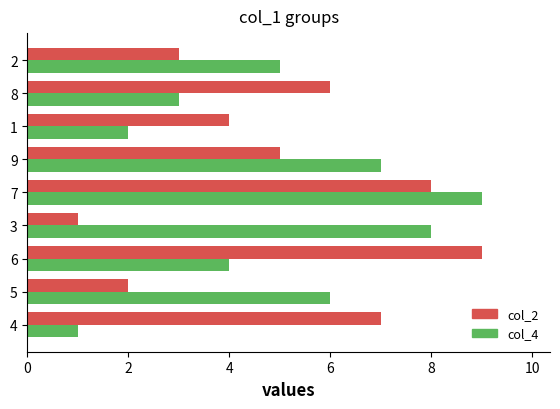

What is the difference between the maximum and second lowest values in the col_4 series?

7